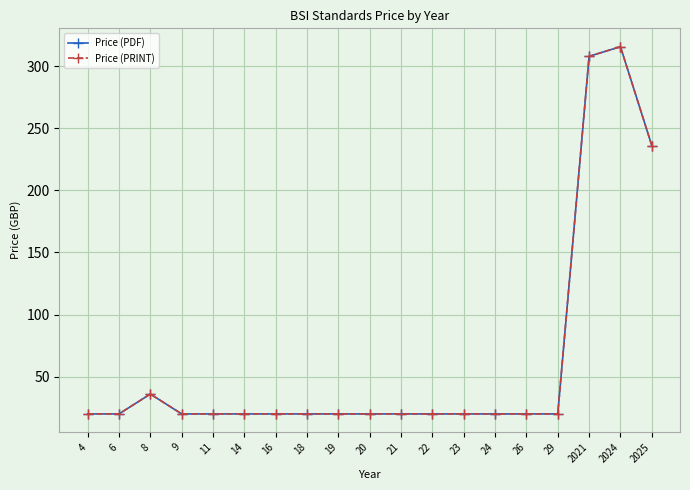

Is this an area chart (filled region under the line)?

No